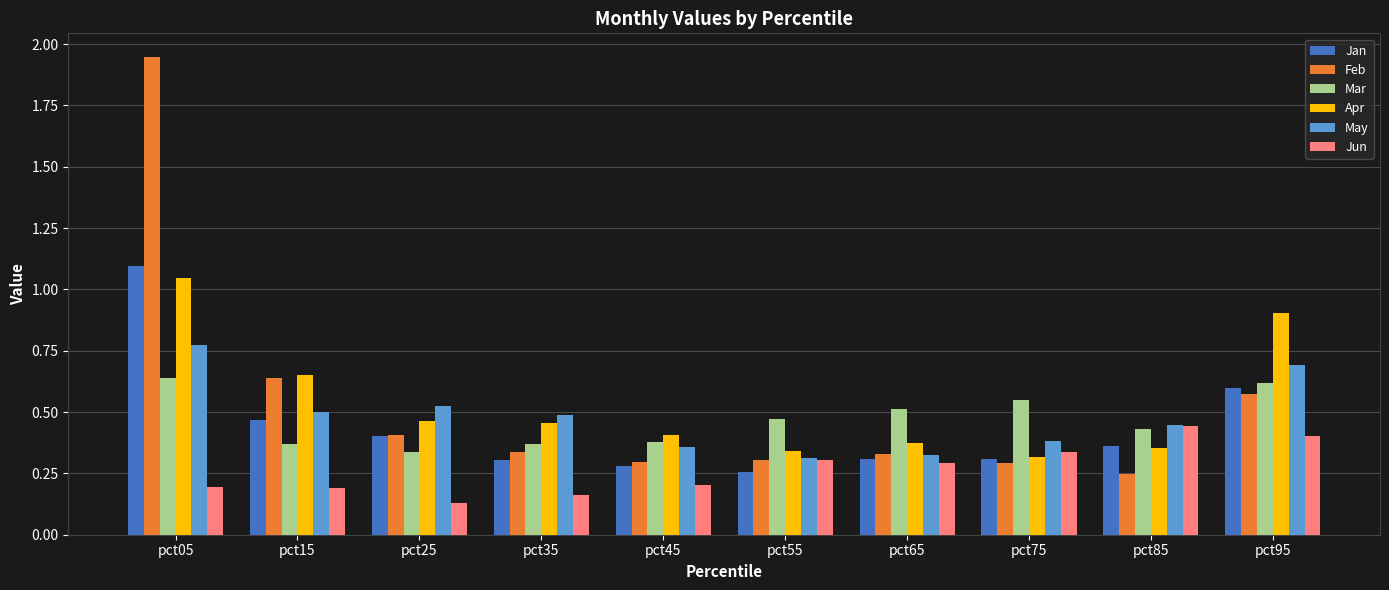

Between pct15 and pct45, which series saw the biggest shift?

Feb